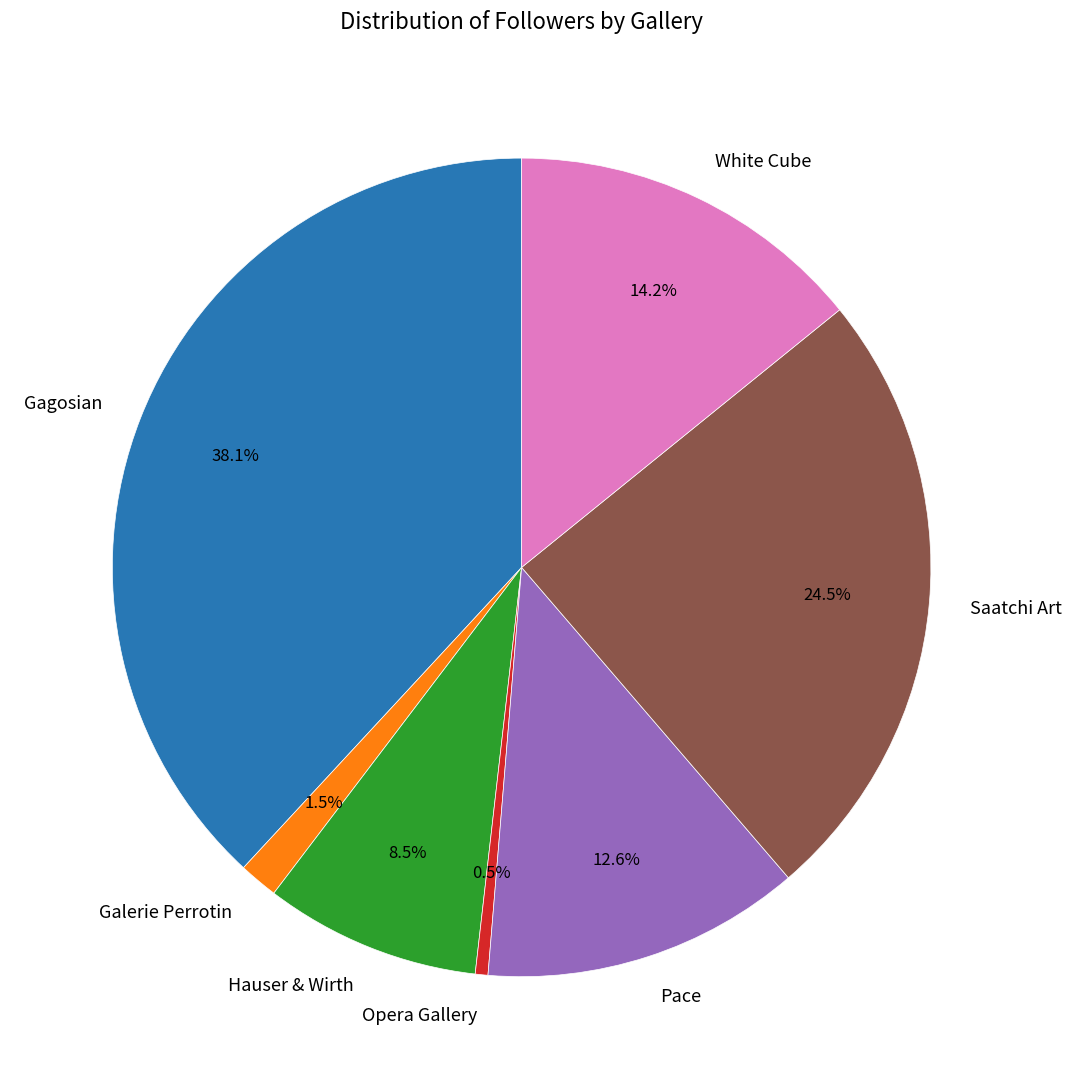

How many segments does this pie chart have?

7